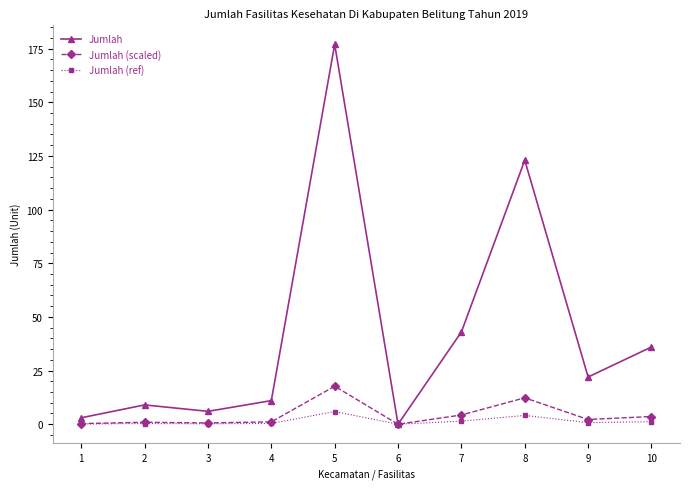

What is the difference between the Jumlah (scaled) values at 2 and 5?

16.8